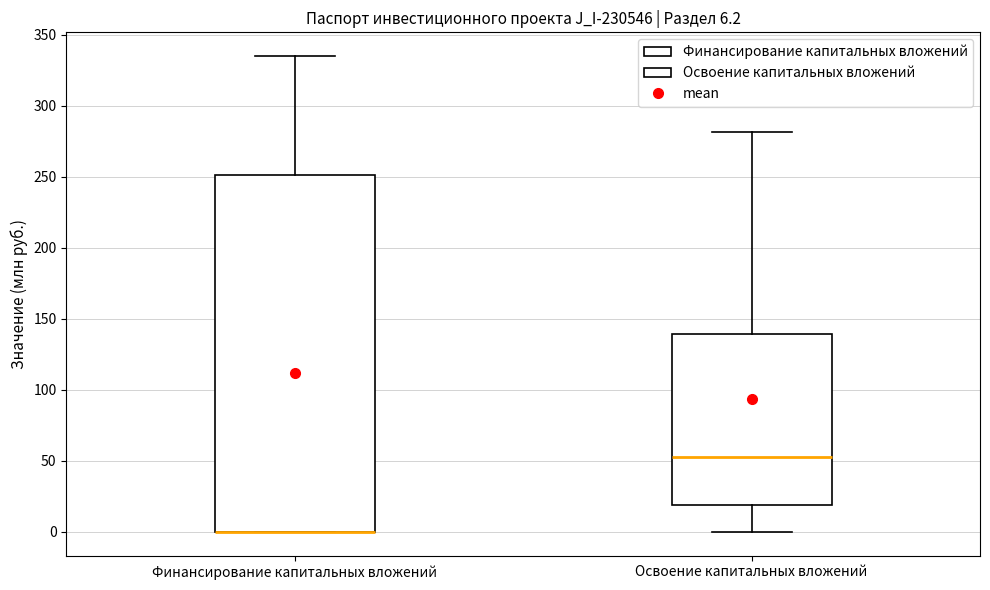

Comparing the boxes themselves (not the whiskers), which one is the tallest?

Финансирование капитальных вложений